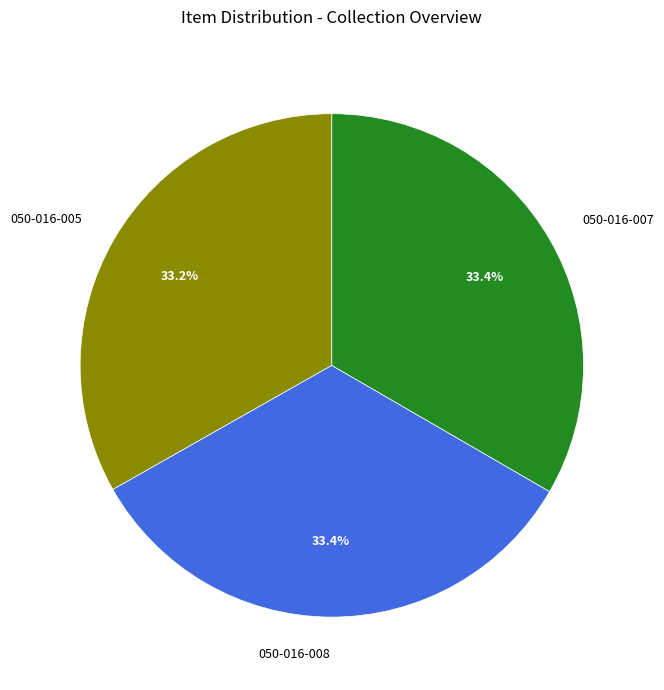

Does any single category account for the majority?

No